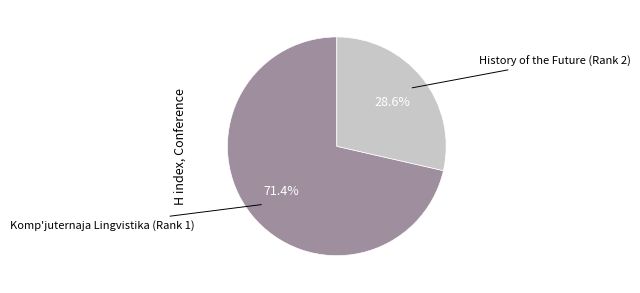

Does any single category account for the majority?

Yes